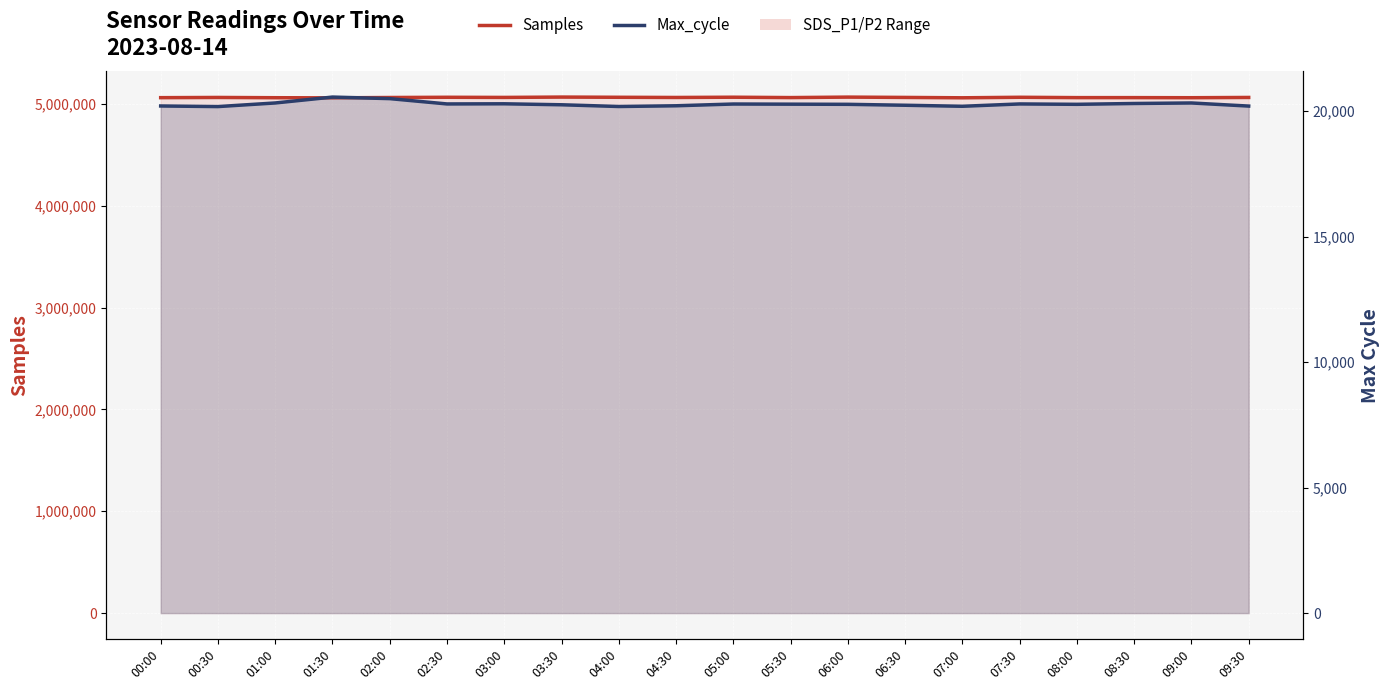

Which category has the highest value in the Samples series?

03:30